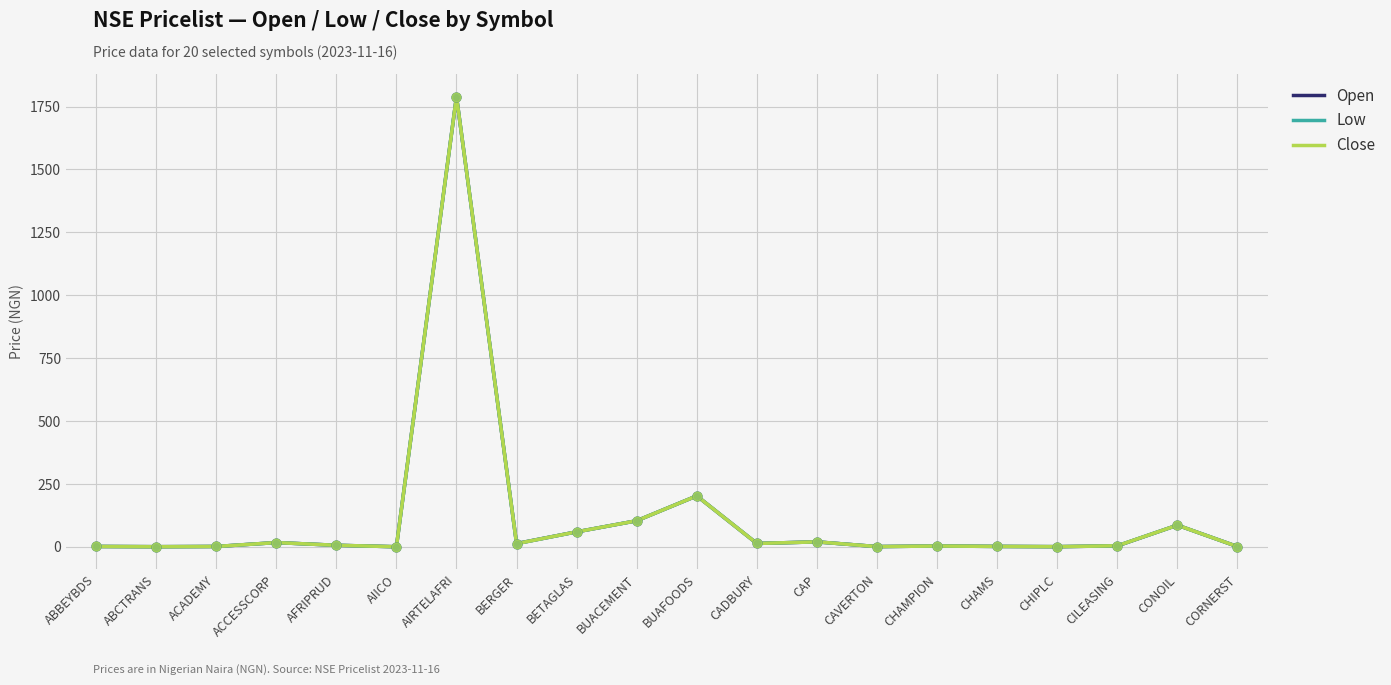

At which category is the sum across all series the highest?

AIRTELAFRI